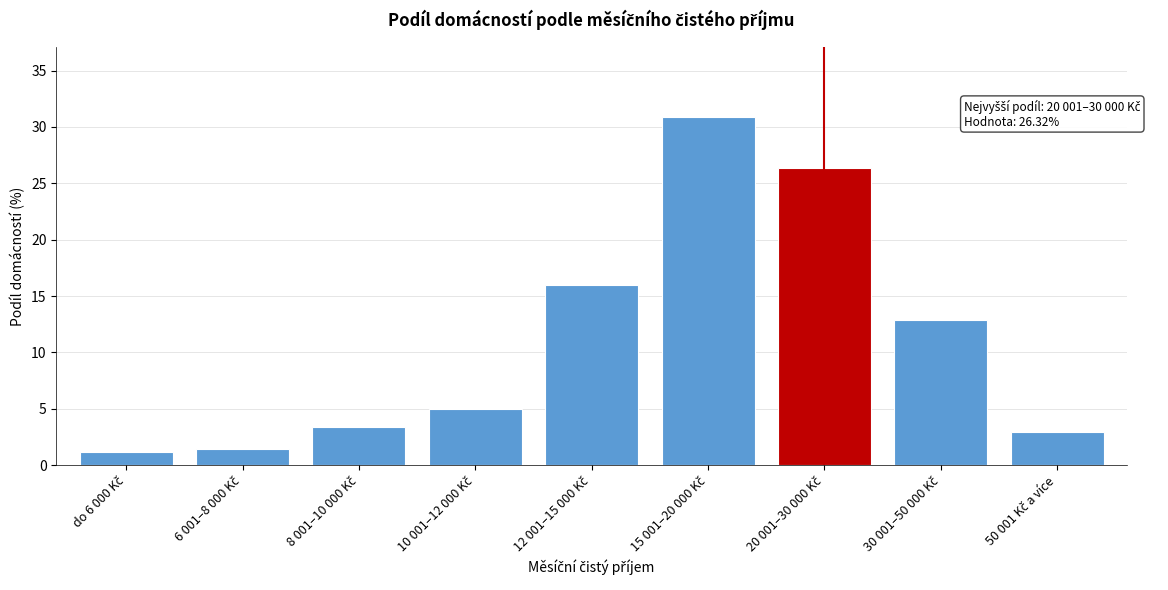

What is the maximum value shown in the chart?

30.9